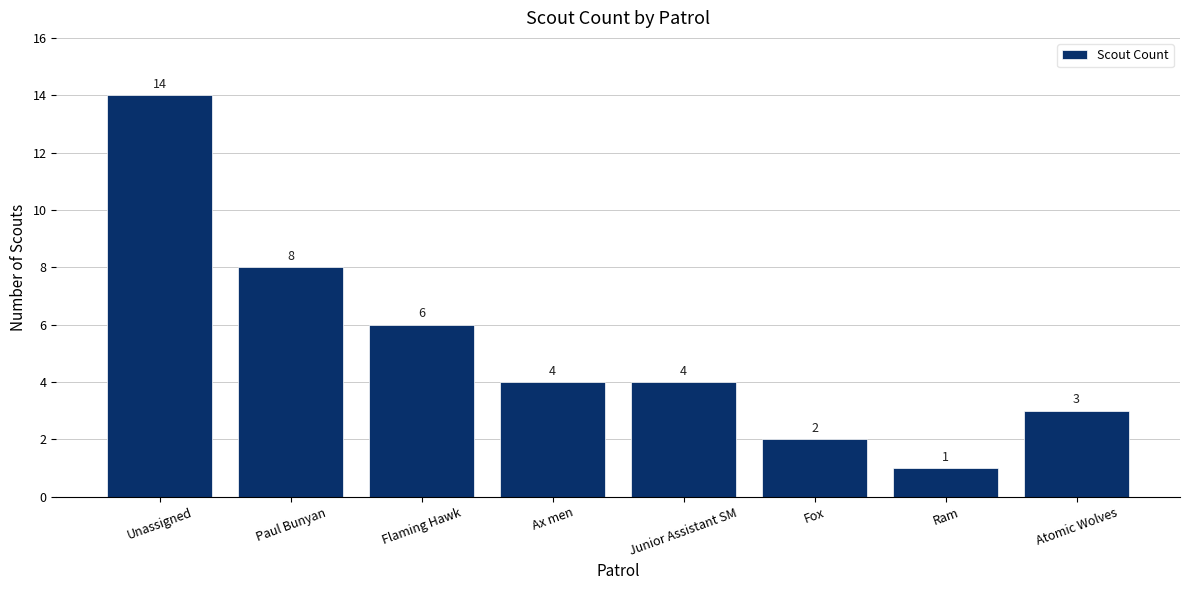

What is the maximum value shown in the chart?

14